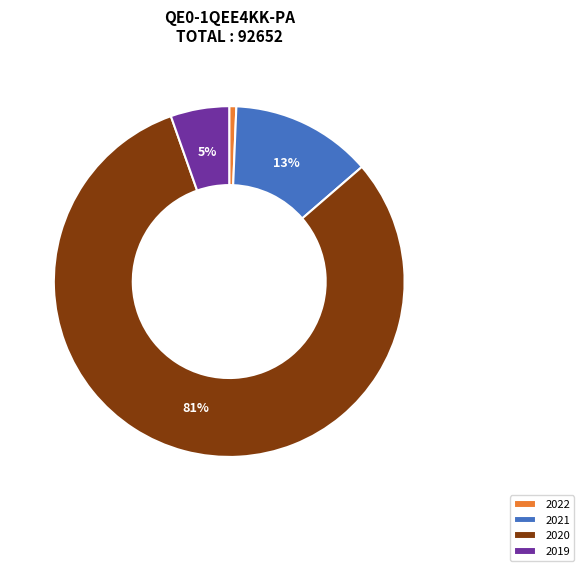

True or false: 2020 accounts for 81% of the total.

True